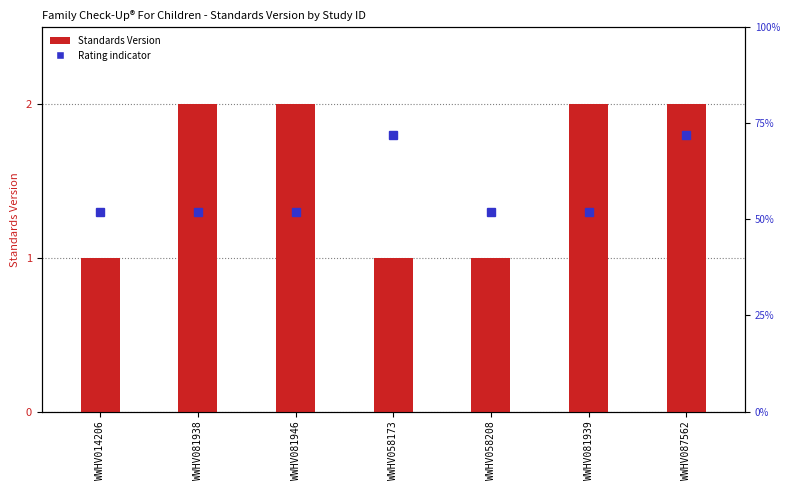

What is the average value?

2